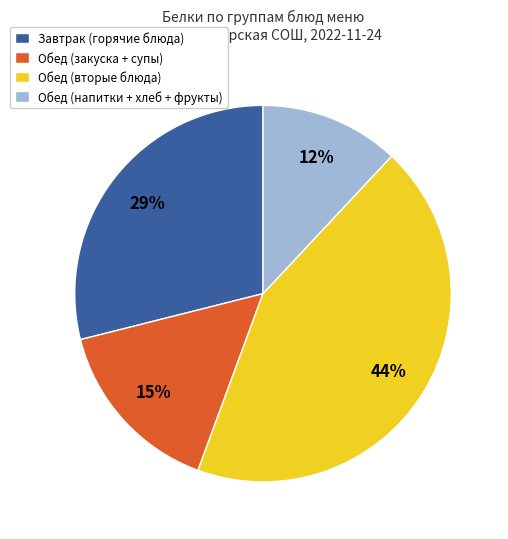

Which category has the smallest portion of the pie?

Обед (напитки + хлеб + фрукты)